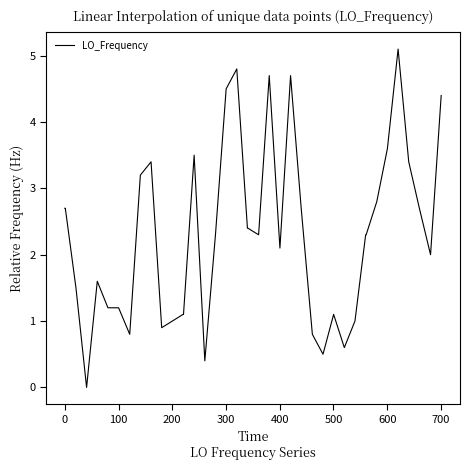

How many lines are shown in the chart?

1